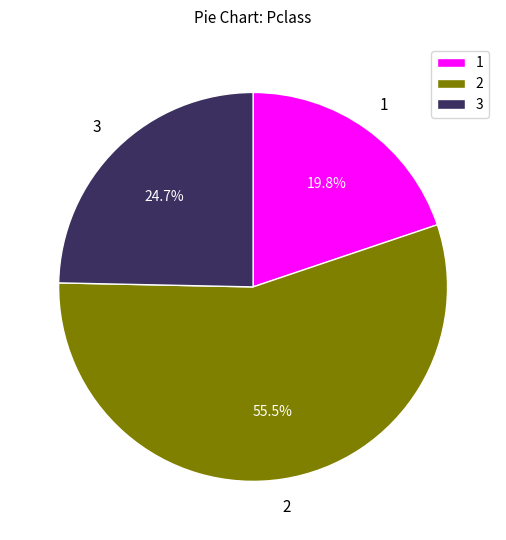

Which has a higher value, 1 or 3?

3